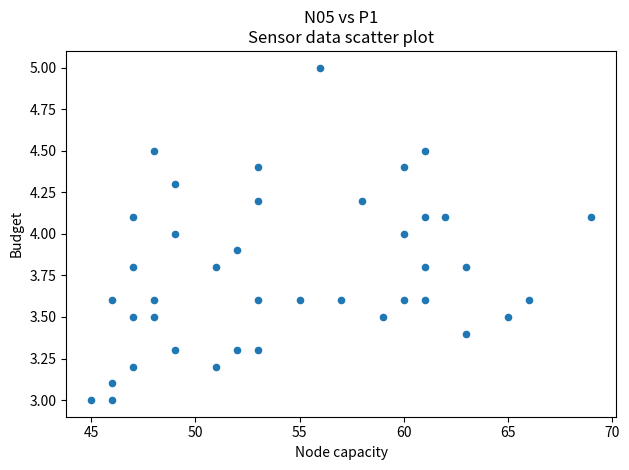

What is the range of Y values (max minus min)?

2.0